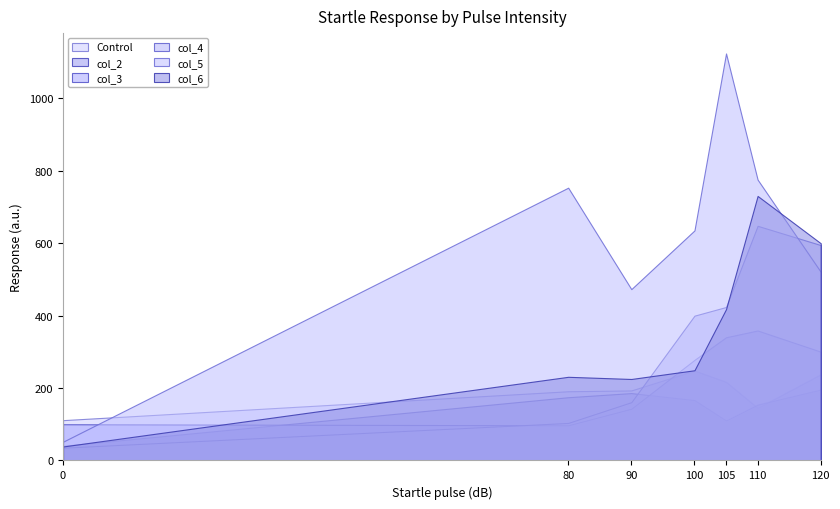

Between 0 and 110, which is larger?

110